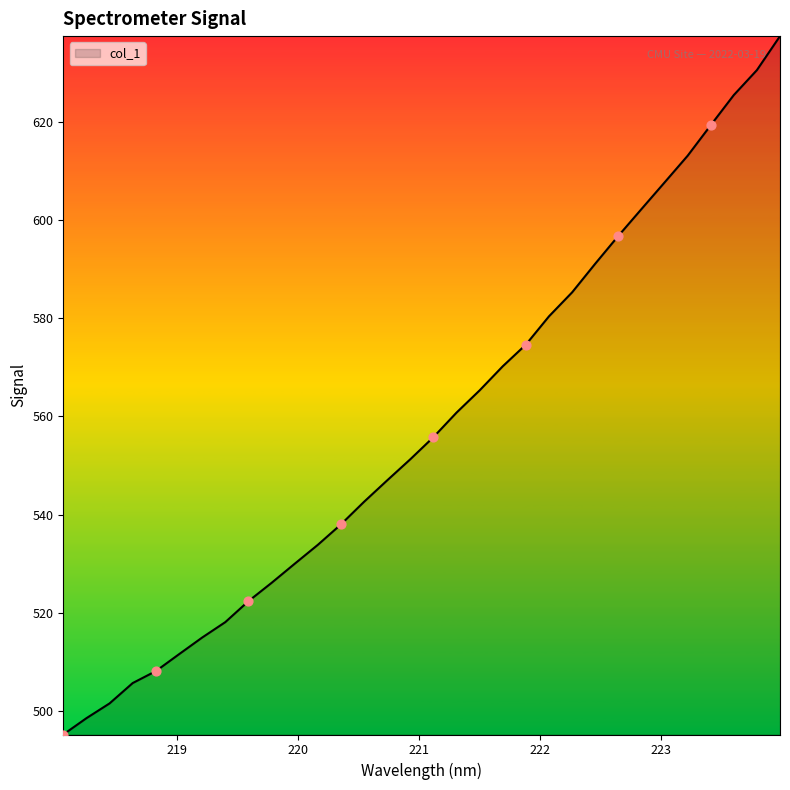

What is the smallest value displayed?

495.3